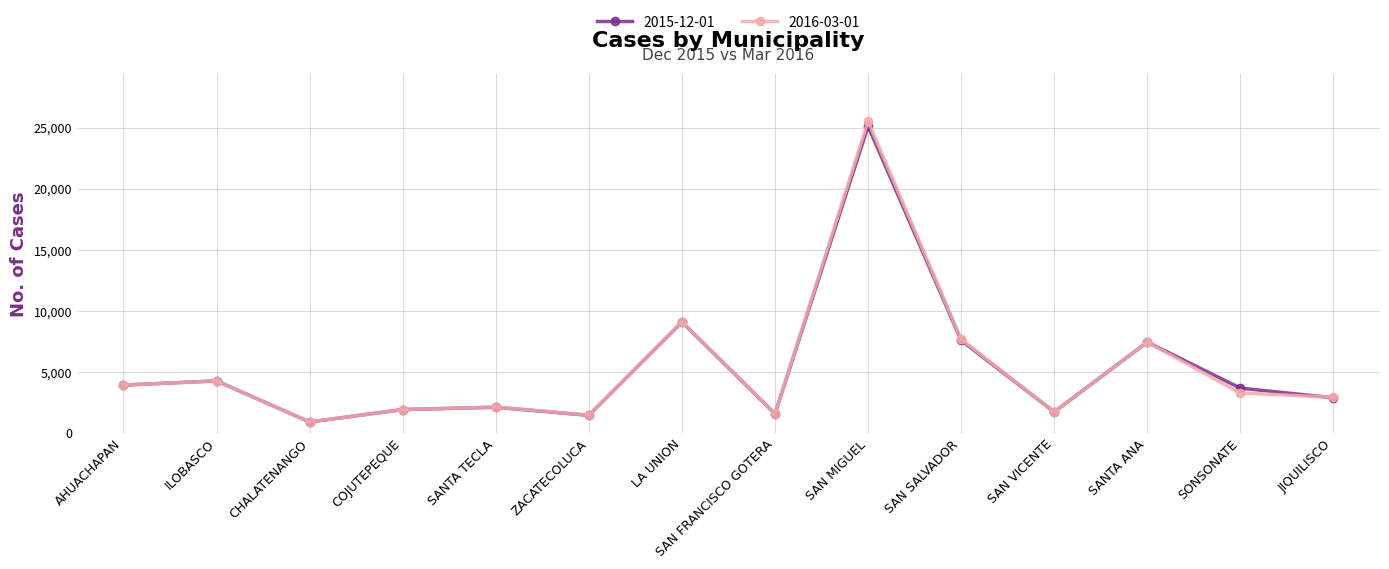

True or false: 2015-12-01 and 2016-03-01 intersect in this chart.

True